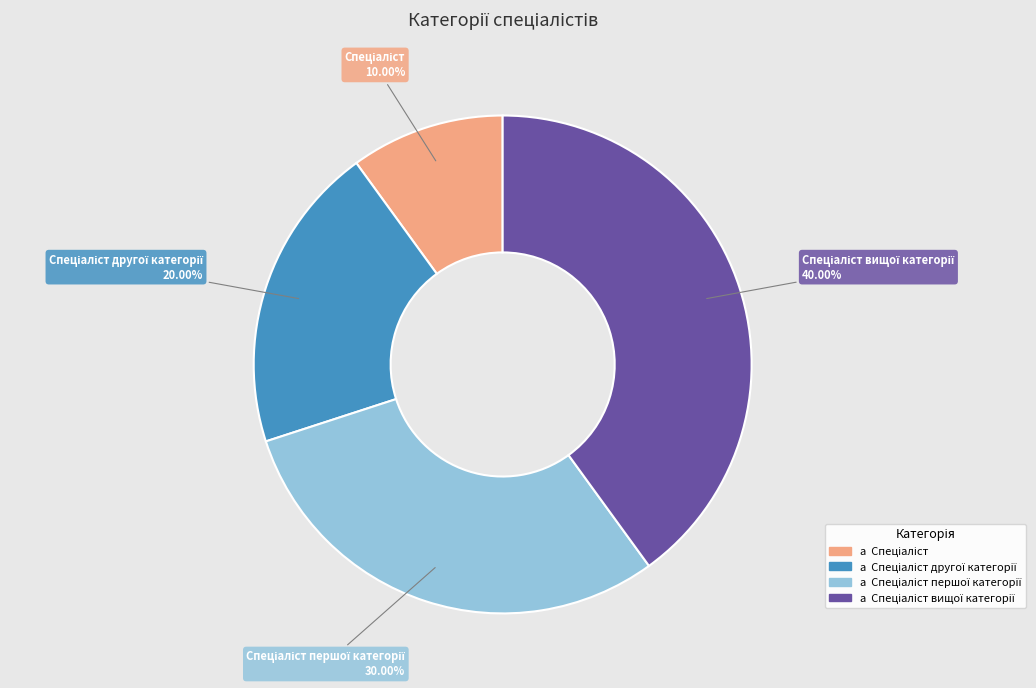

Is there a majority slice in this chart?

No